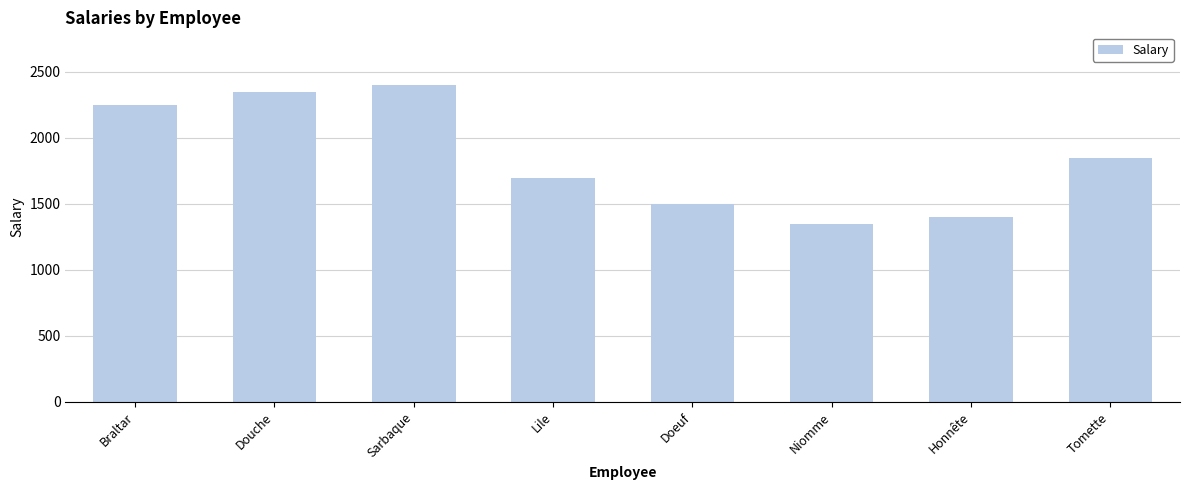

Reading left to right, list all the values displayed in this chart.

2250	2350	2400	1700	1500	1350	1400	1850